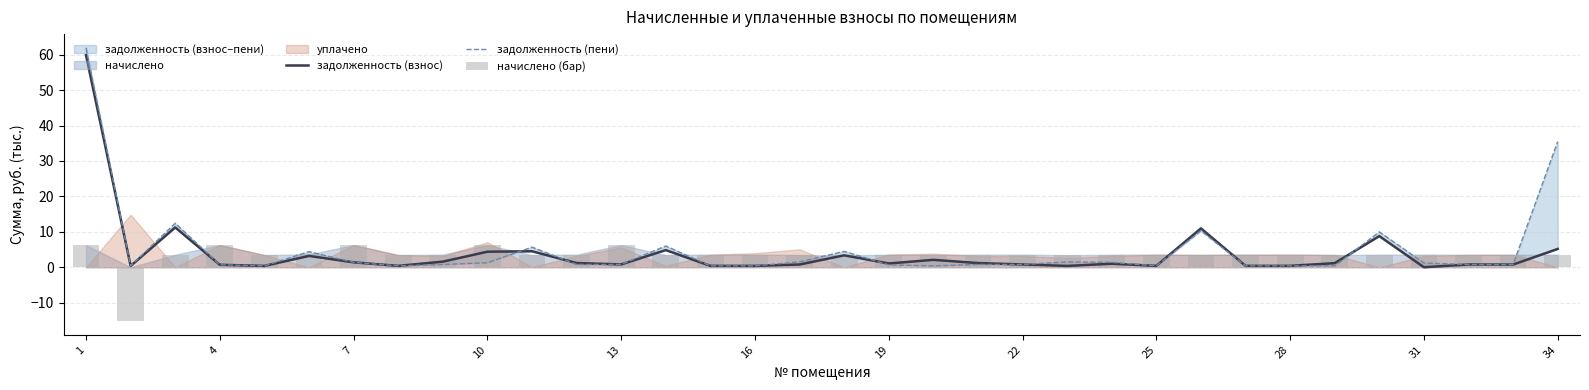

At how many categories does at least one series exceed 27?

2